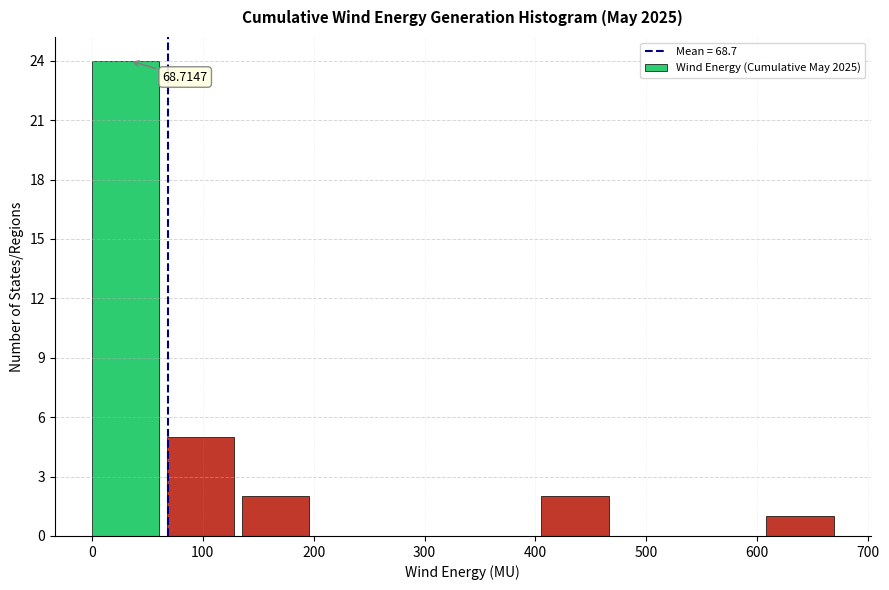

Over which range of the x-axis is the bar tallest?

0 to 70